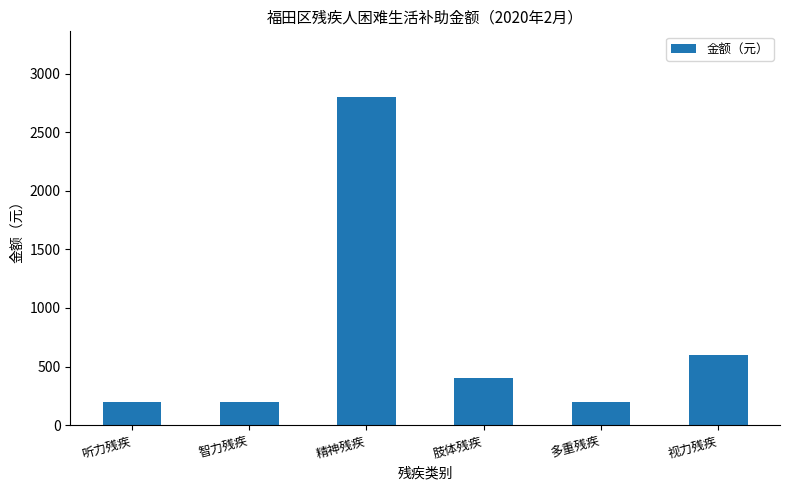

The chart shows a value of 600 at 视力残疾. True or false?

True